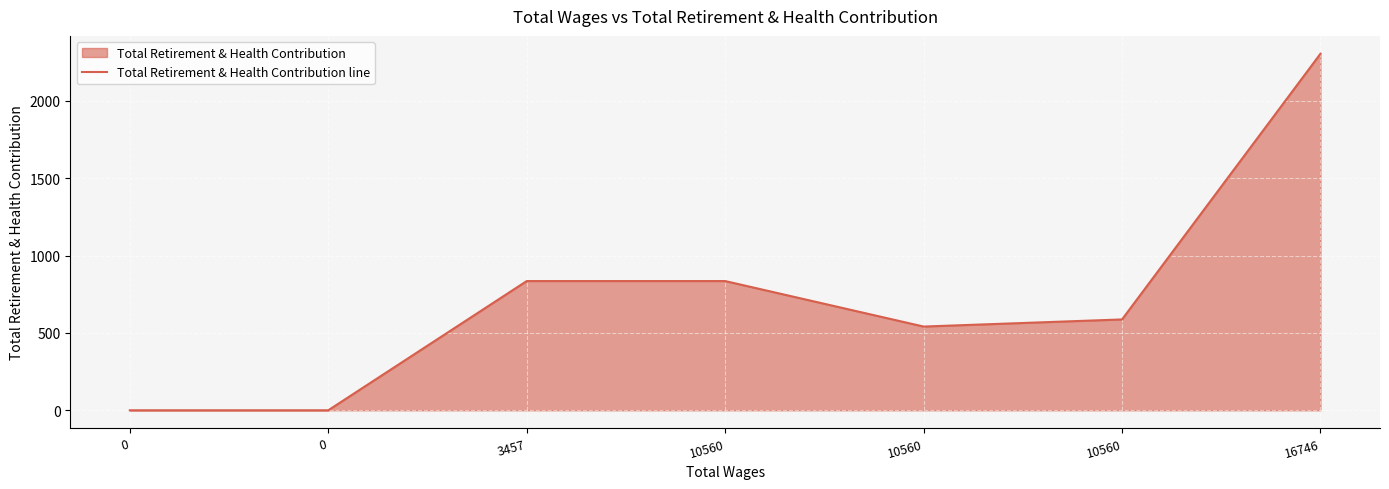

Where is the first local minimum?

10560